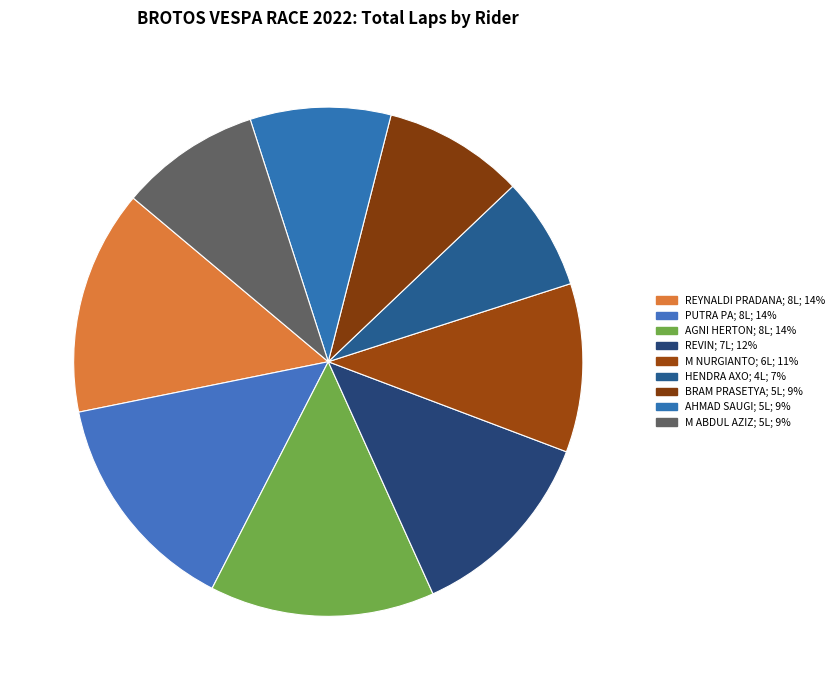

What percentage do AGNI HERTON and AHMAD SAUGI together represent?

23.2%